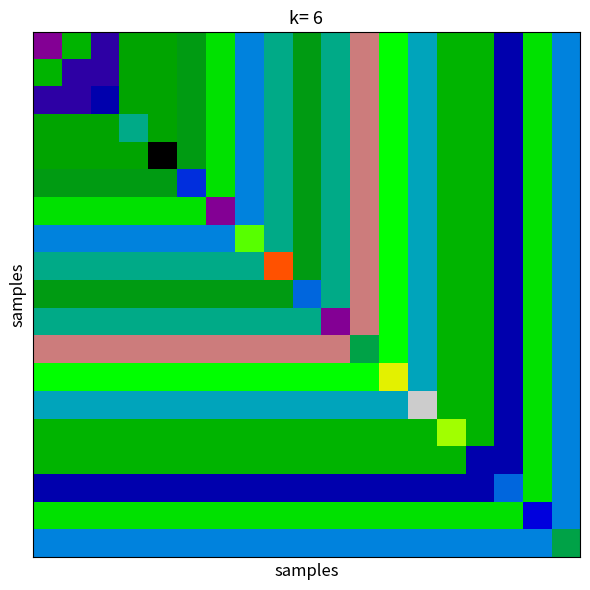

What is the minimum value shown in the chart?

23